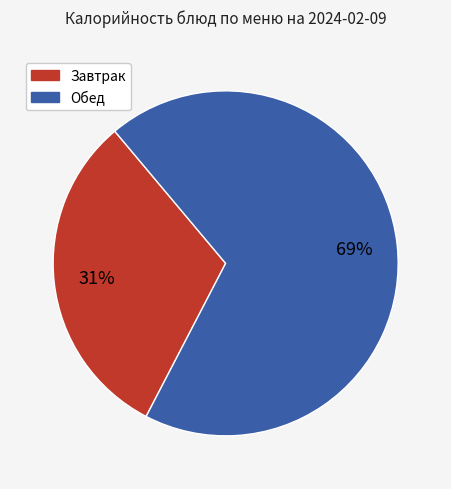

Is it true that Обед is 57% of the pie?

False